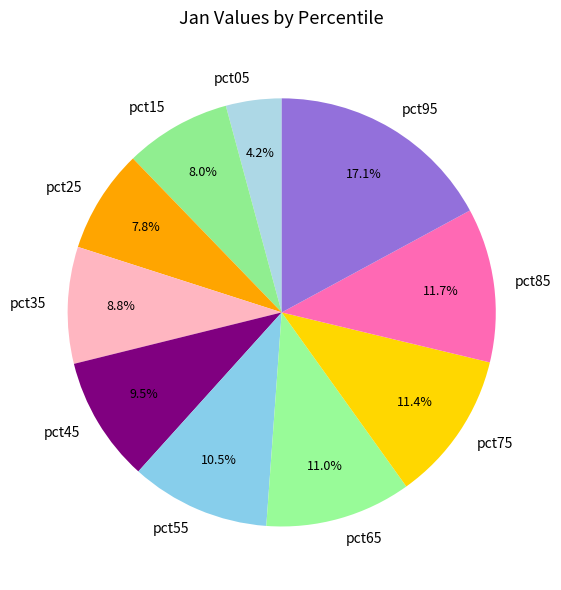

True or false: pct55 accounts for 19% of the total.

False